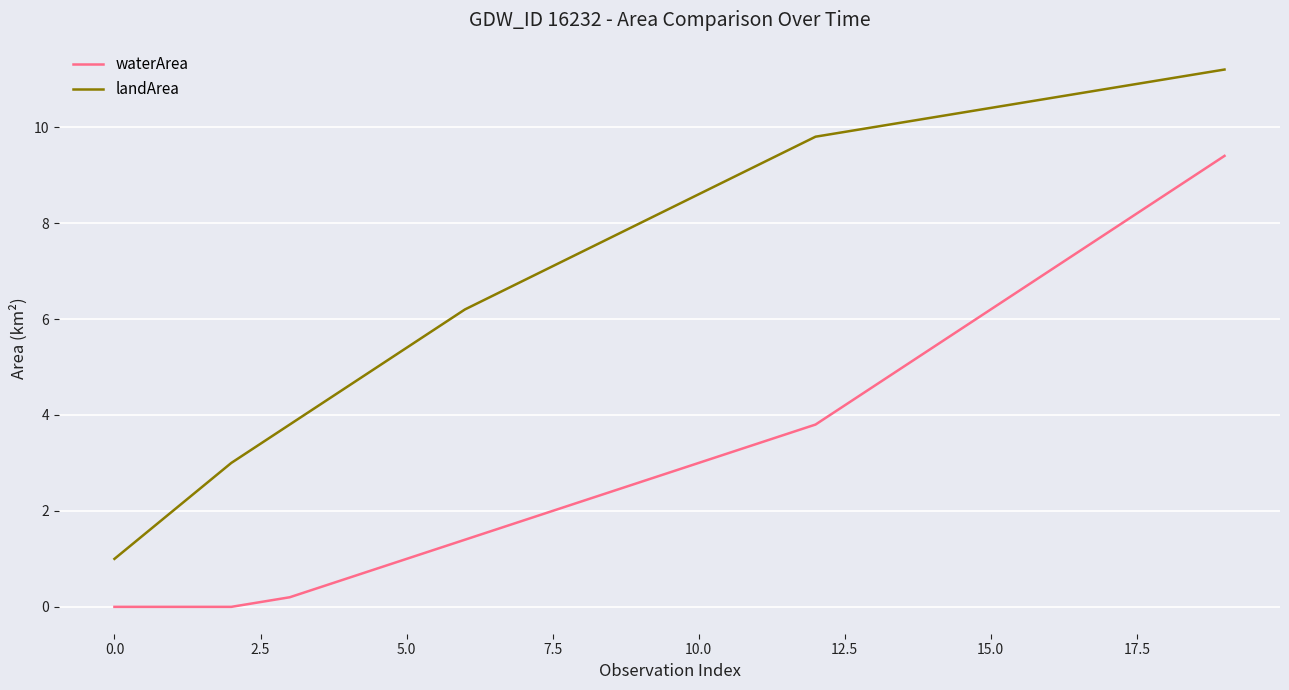

Rank the series by their average value, from lowest to highest.

waterArea, landArea